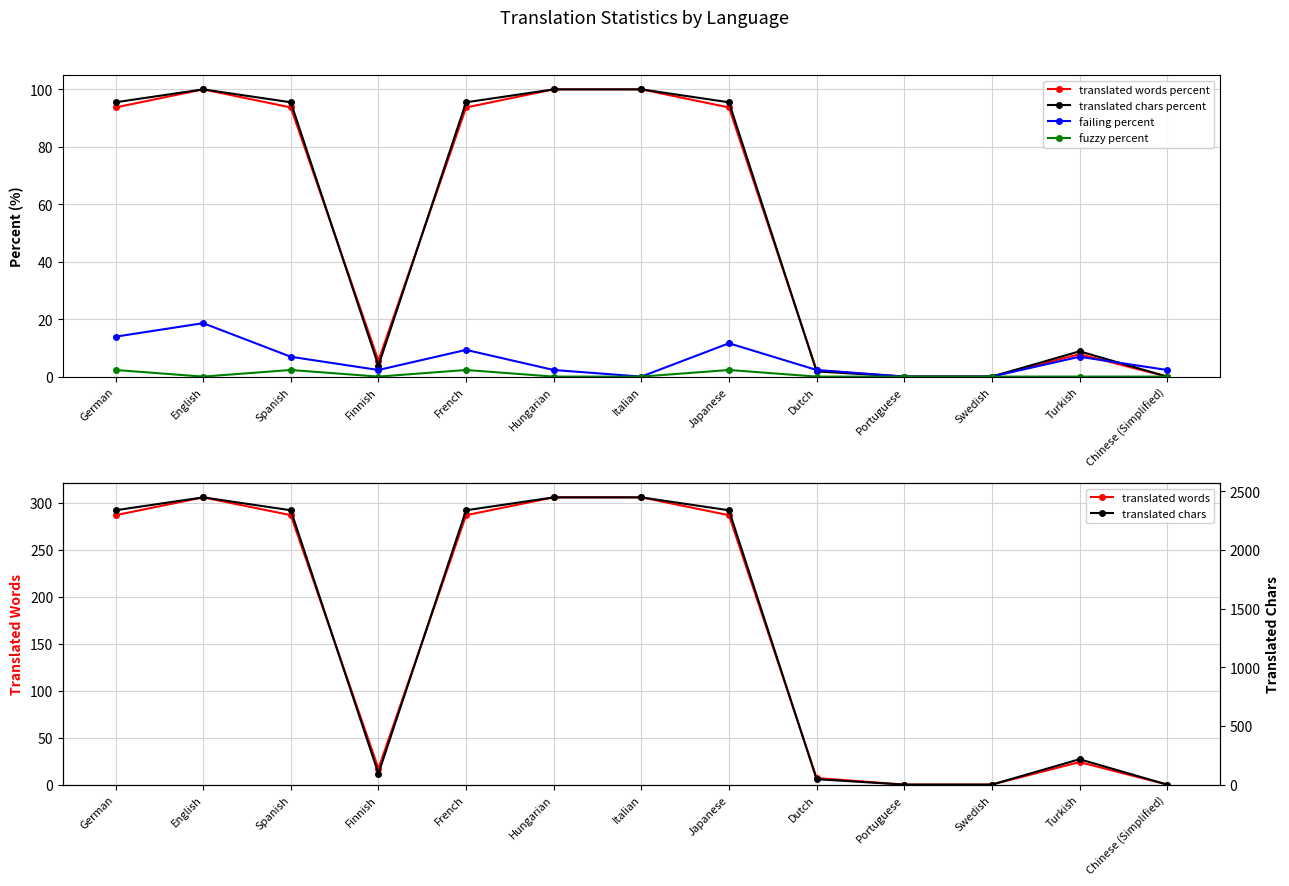

What position from the right is English?

12